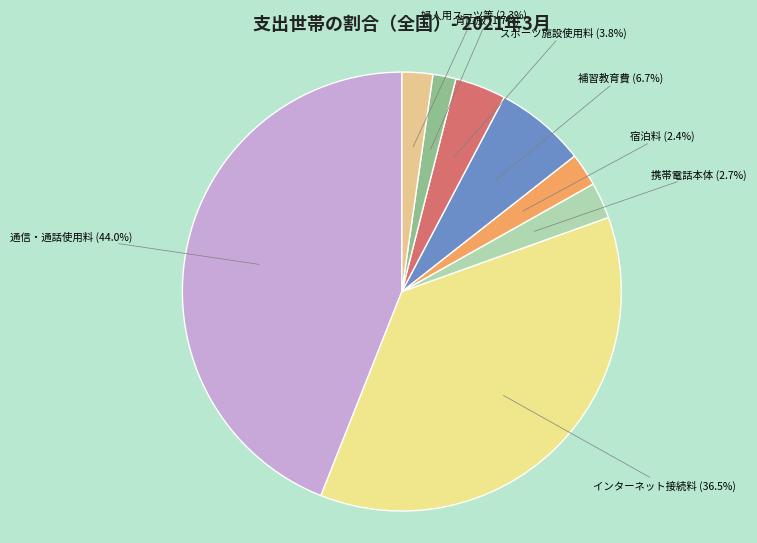

Which category has the smallest portion of the pie?

背広服